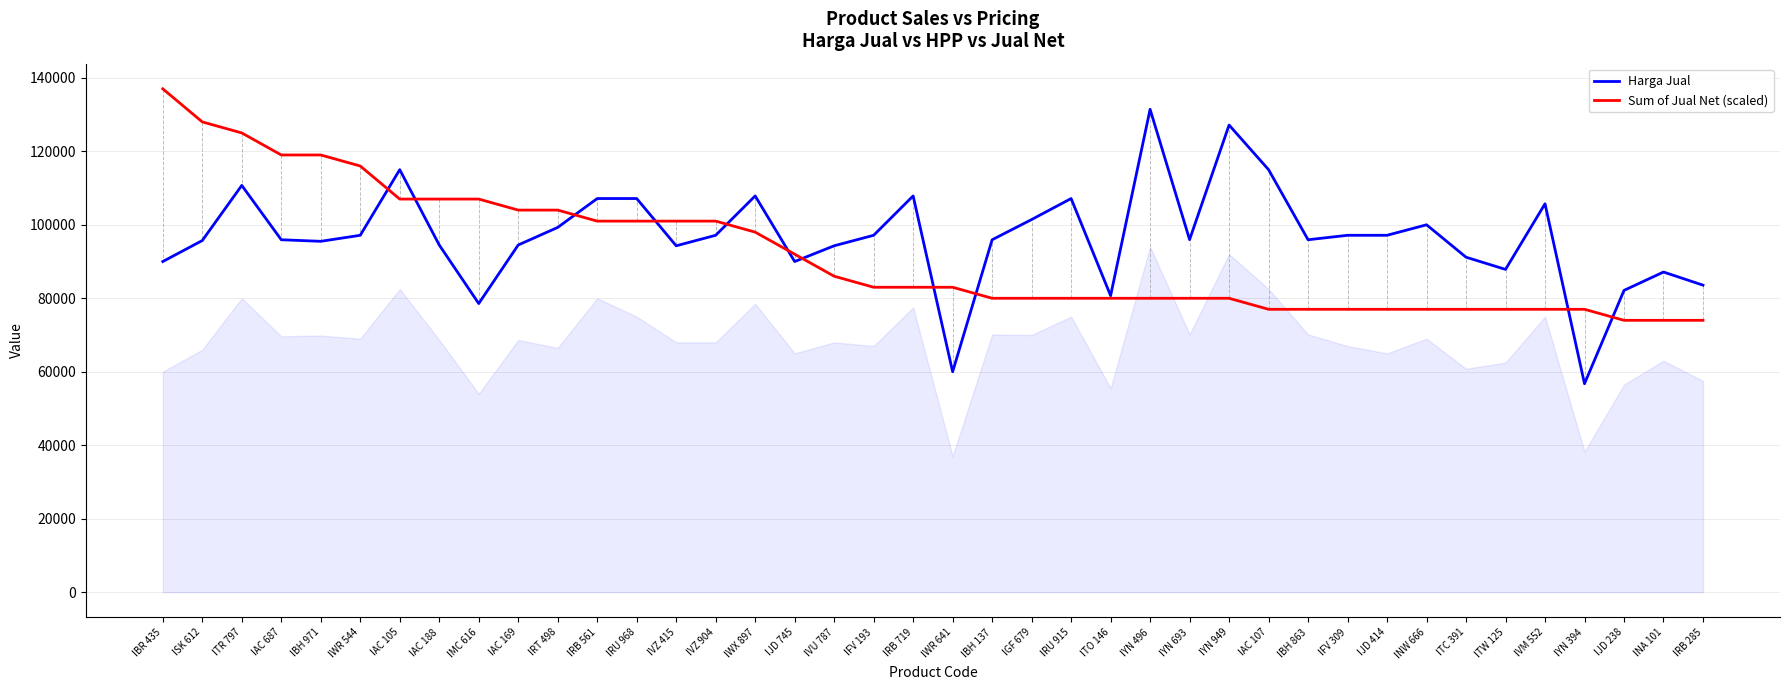

What is the sum of the Sum of Jual Net (scaled) values at ISK 612 and ITR 797?

253000